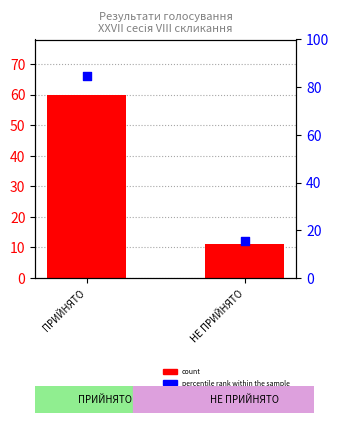

Which series contains the highest Y value?

percentile rank within the sample